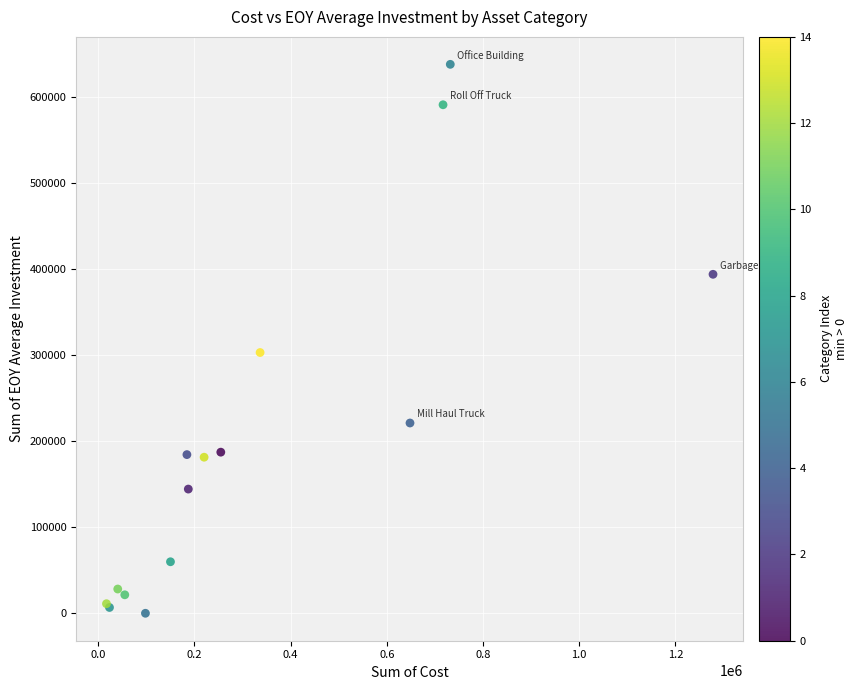

What Y value in the scatter plot is closest to 318686?

302766.3